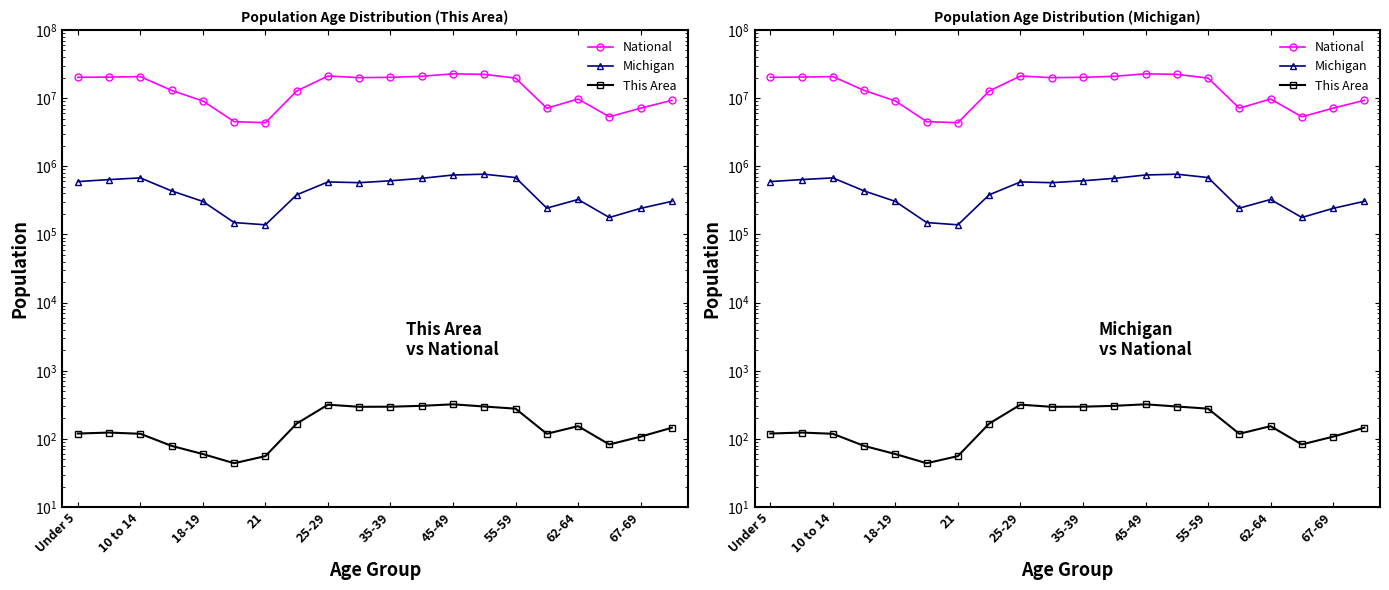

True or false: Michigan has a value of 449742 at 62-64.

False